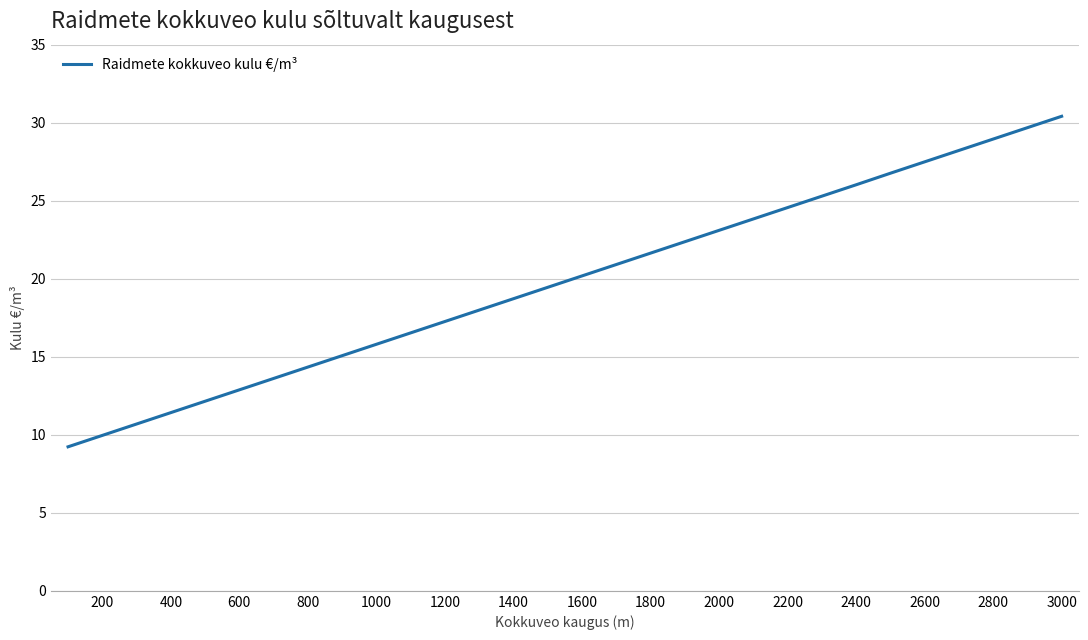

True or false: there are more than 1 points higher than both neighbors.

False